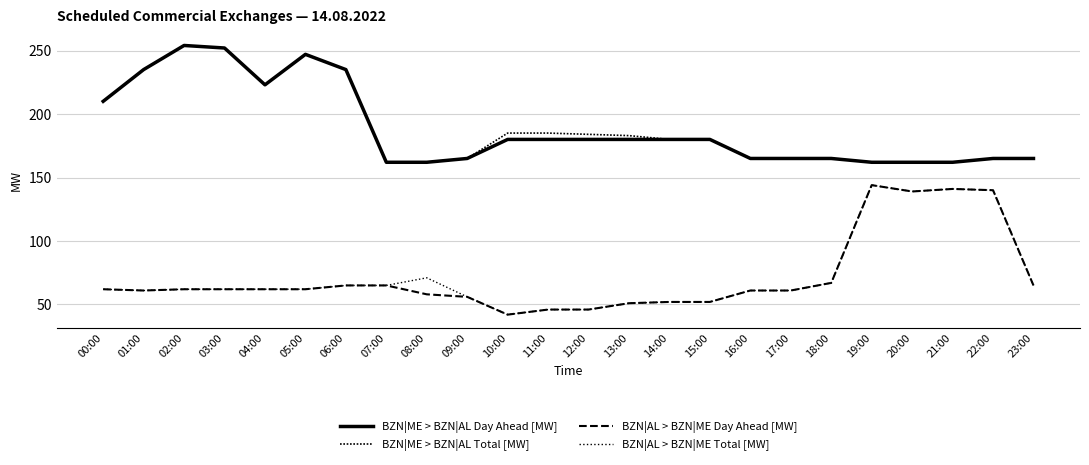

Where is BZN|ME > BZN|AL Total [MW] nearest to the value 208?

00:00